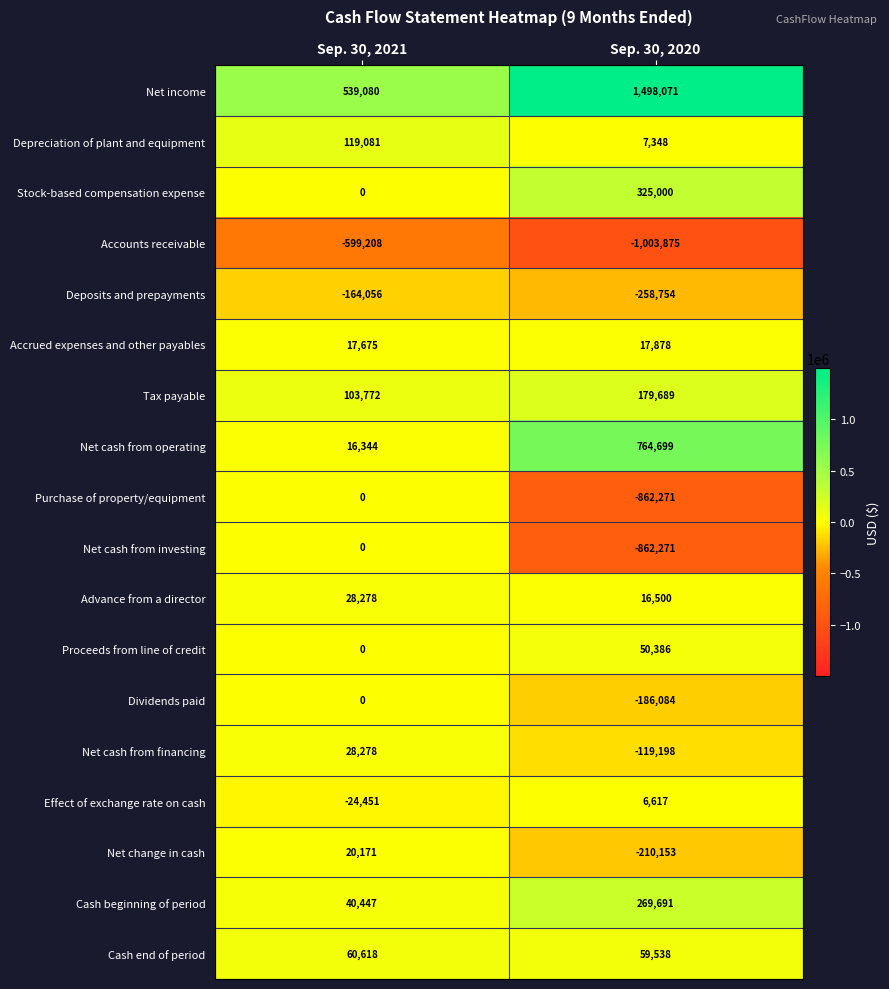

Where is Cash beginning of period nearest to the value 155069?

Sep. 30, 2021